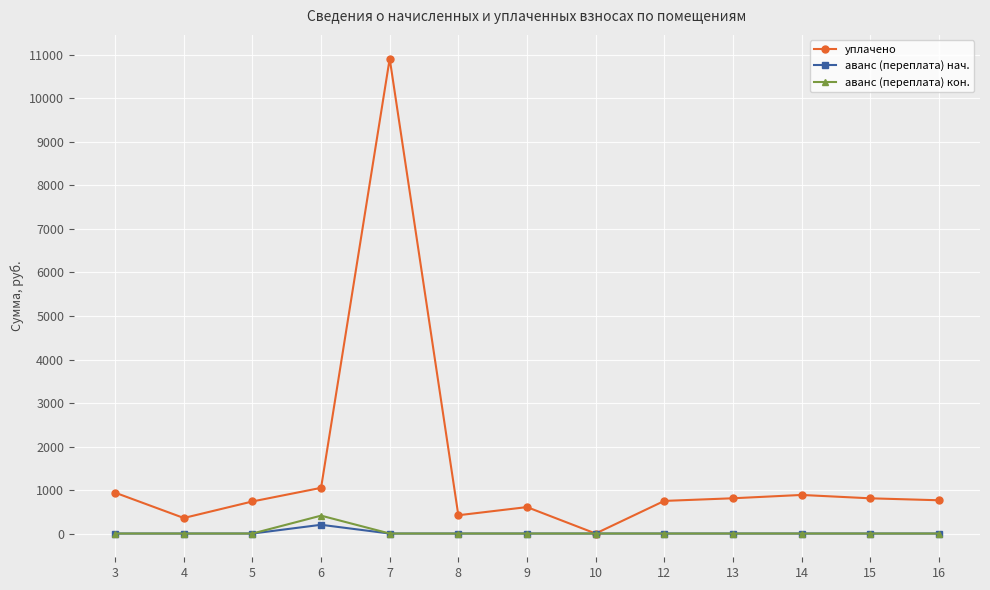

The value of аванс (переплата) кон. at 14 is 0.0. True or false?

True